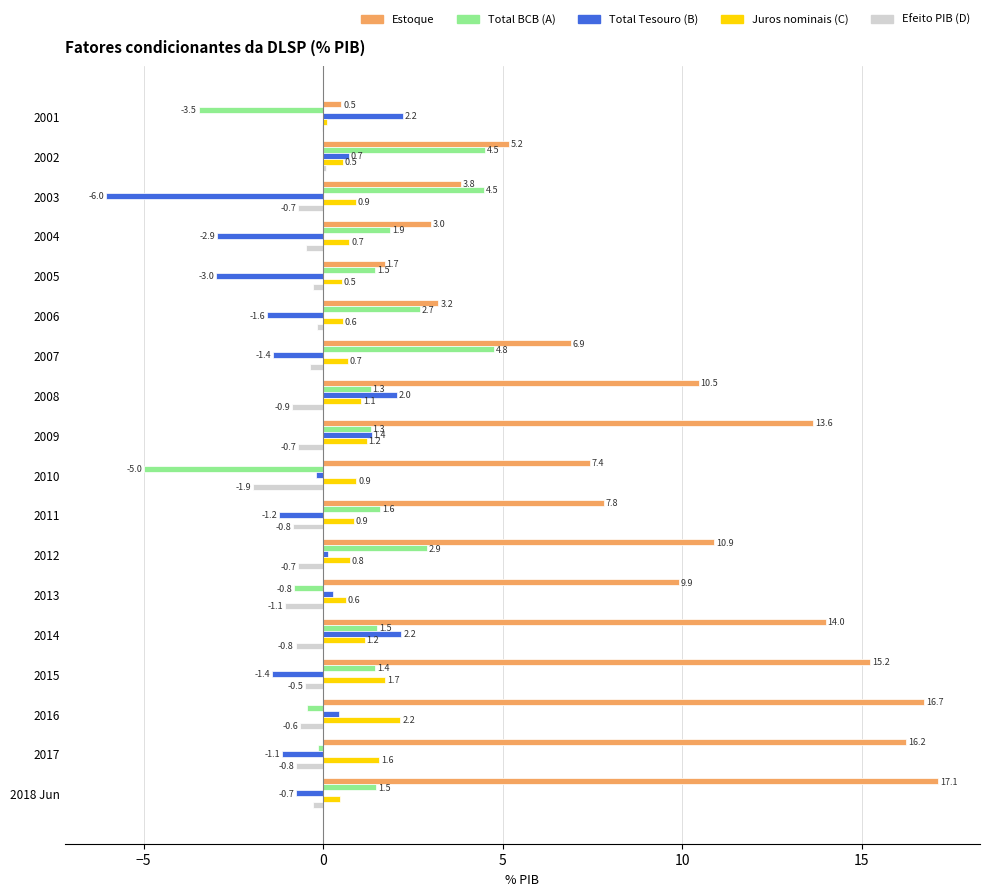

The value of Estoque at 2005 is 2.5. True or false?

False